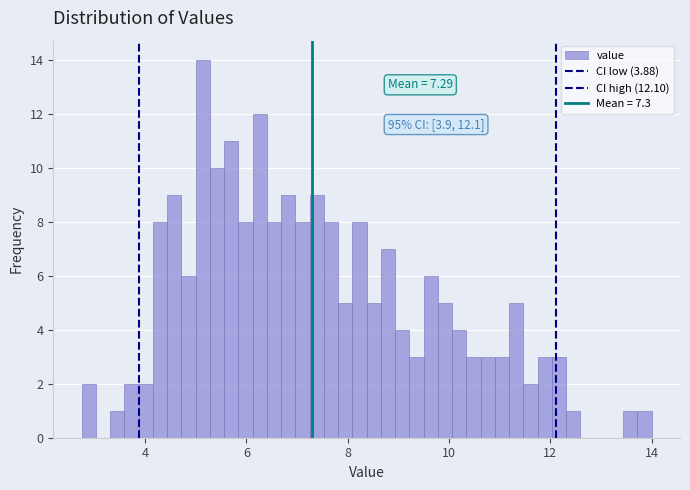

Read against the x-axis, roughly where is the centre of the tallest bar?

5.2